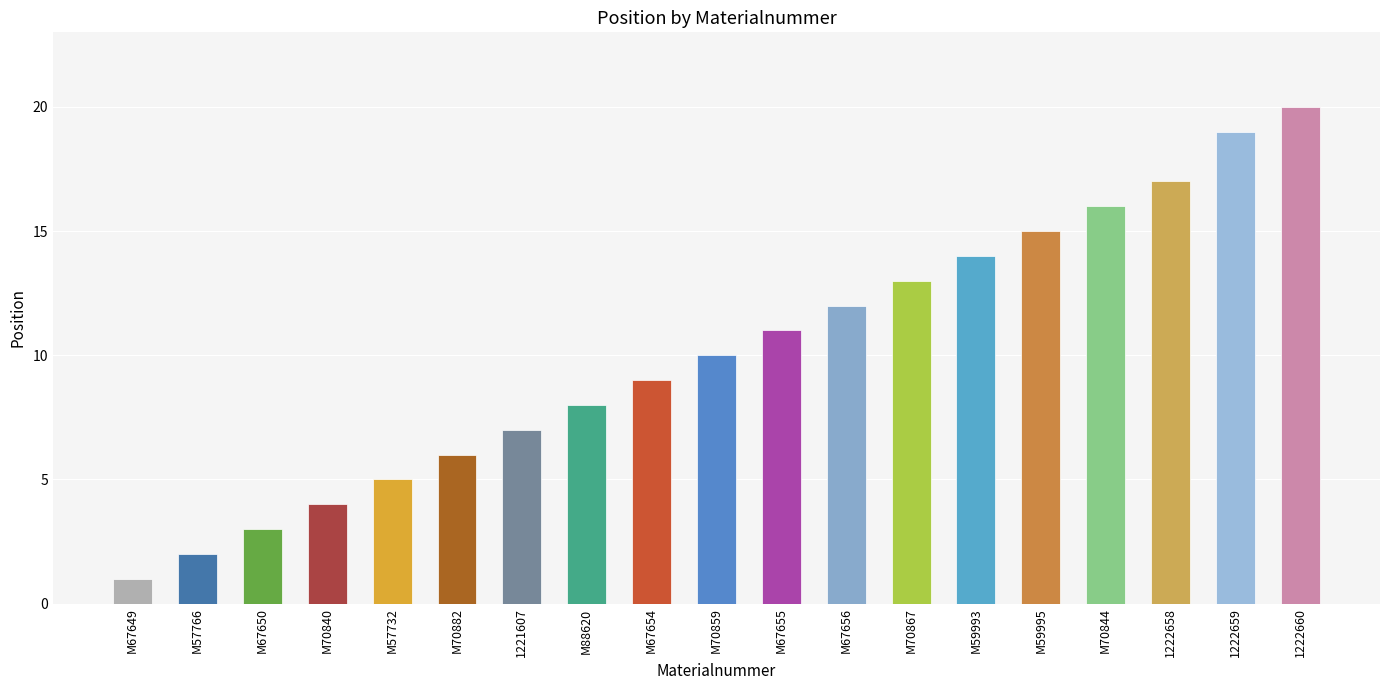

Read the value at M59995.

15